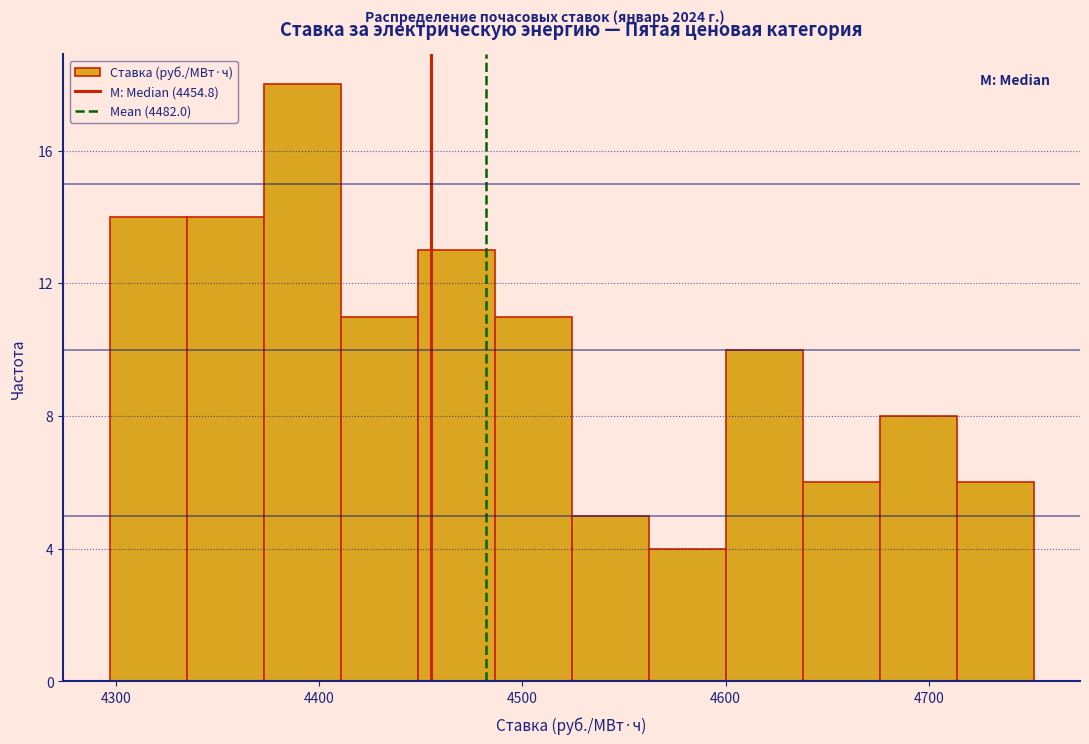

Around what value on the x-axis is the tallest bar? Give the approximate position of its centre, as read against the axis.

4390